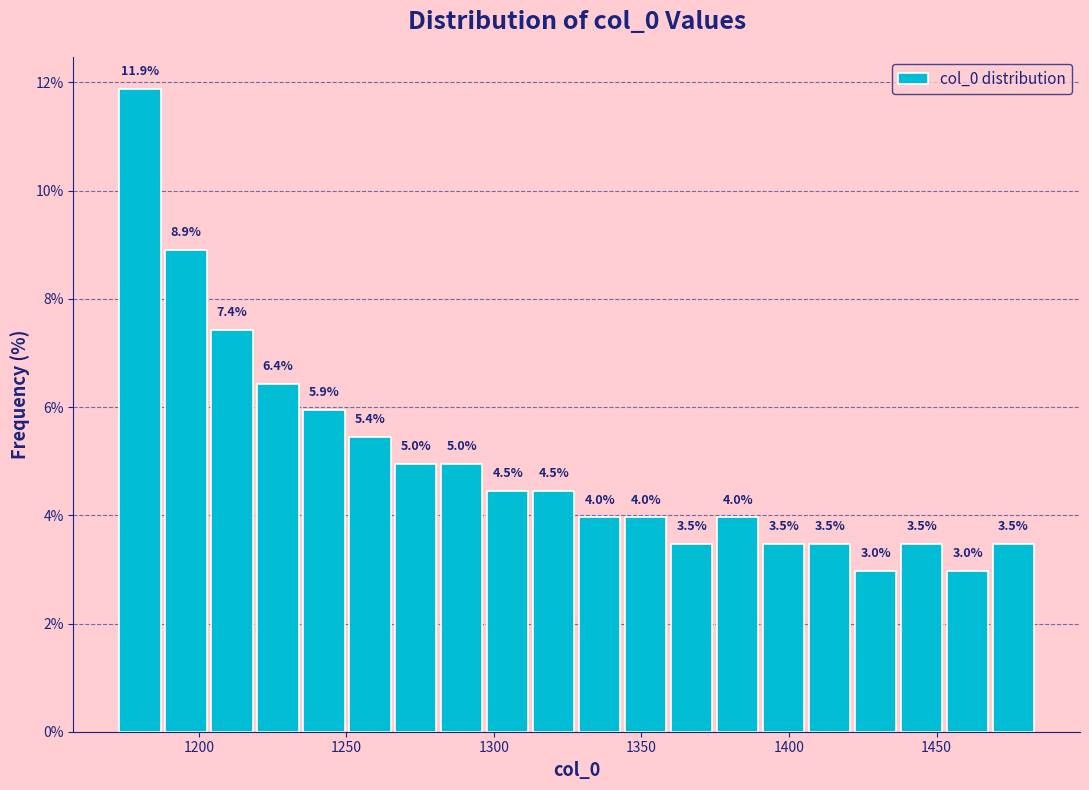

Around what value on the x-axis is the tallest bar? Give the approximate position of its centre, as read against the axis.

1180